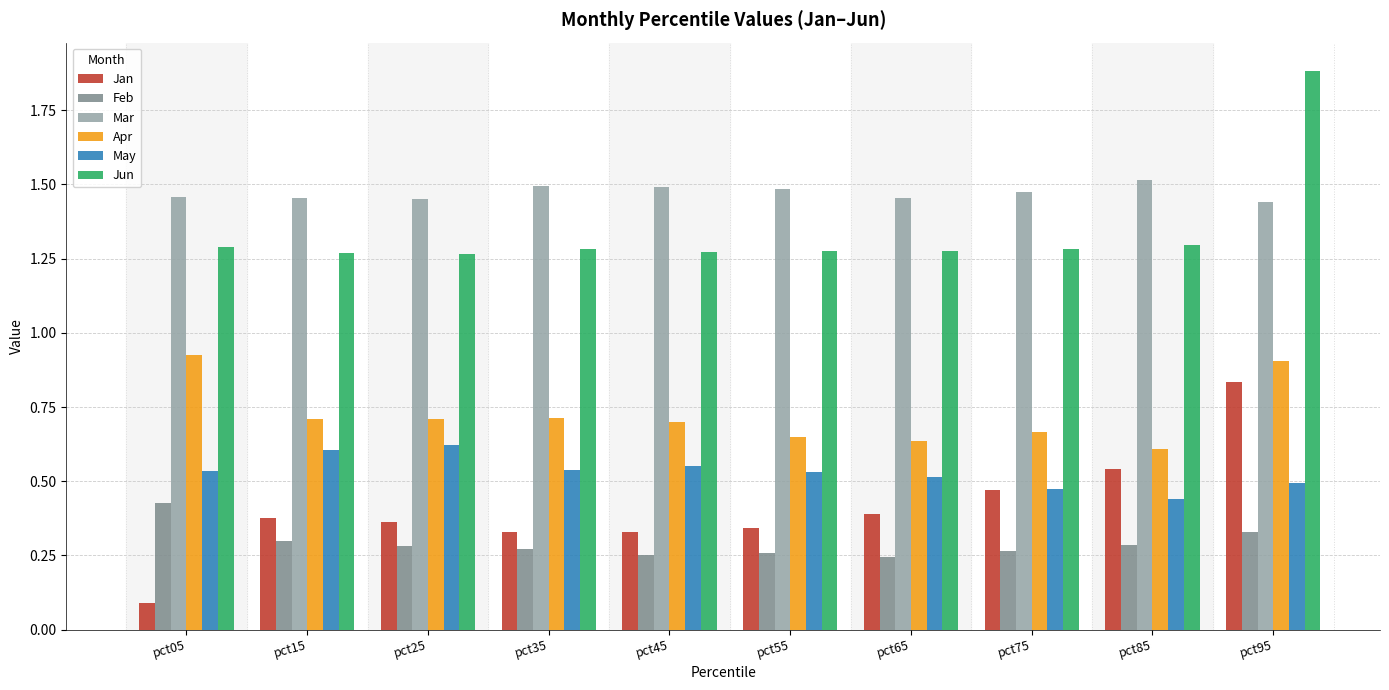

How many bars are there in total?

60